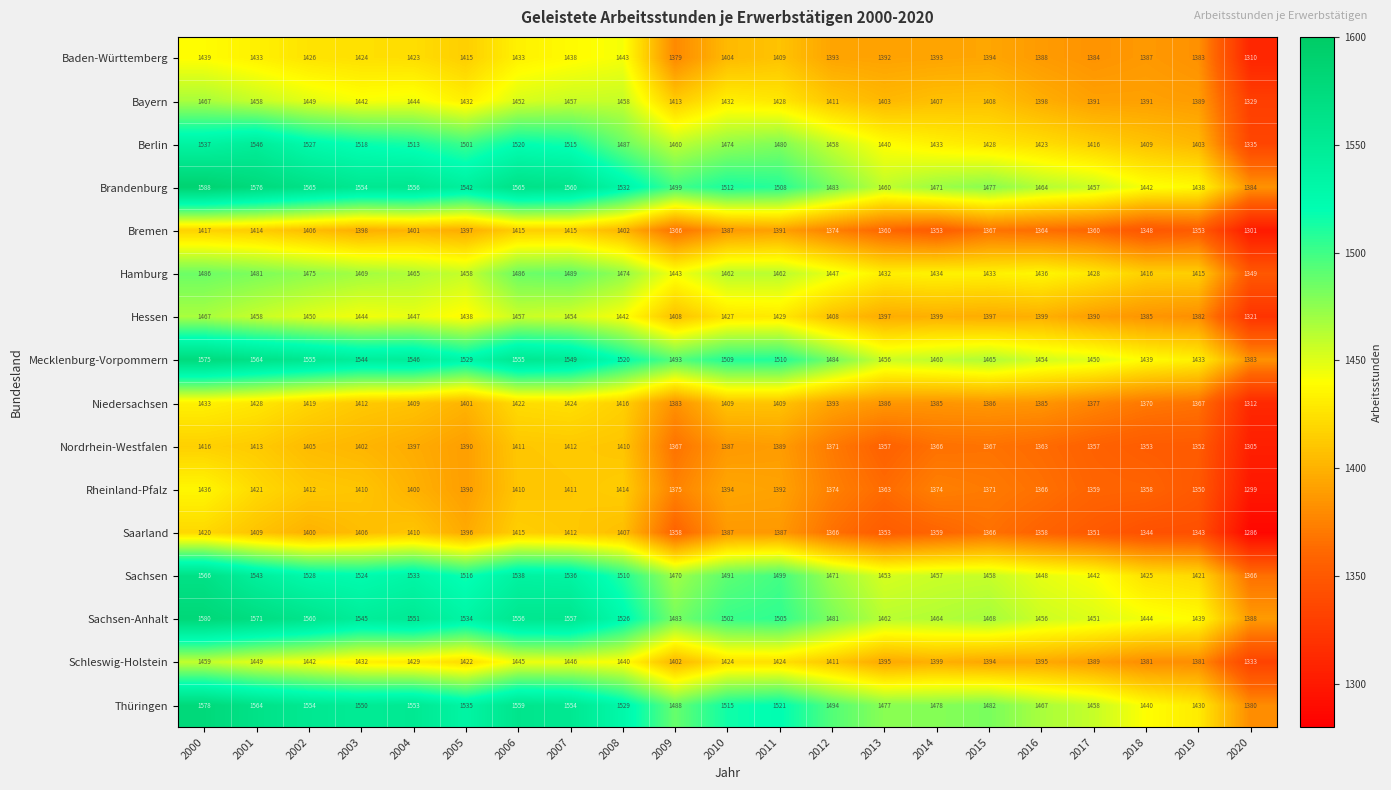

At 2019, list the series in order from smallest to largest.

Saarland, Rheinland-Pfalz, Nordrhein-Westfalen, Bremen, Niedersachsen, Schleswig-Holstein, Hessen, Baden-Württemberg, Bayern, Berlin, Hamburg, Sachsen, Thüringen, Mecklenburg-Vorpommern, Brandenburg, Sachsen-Anhalt